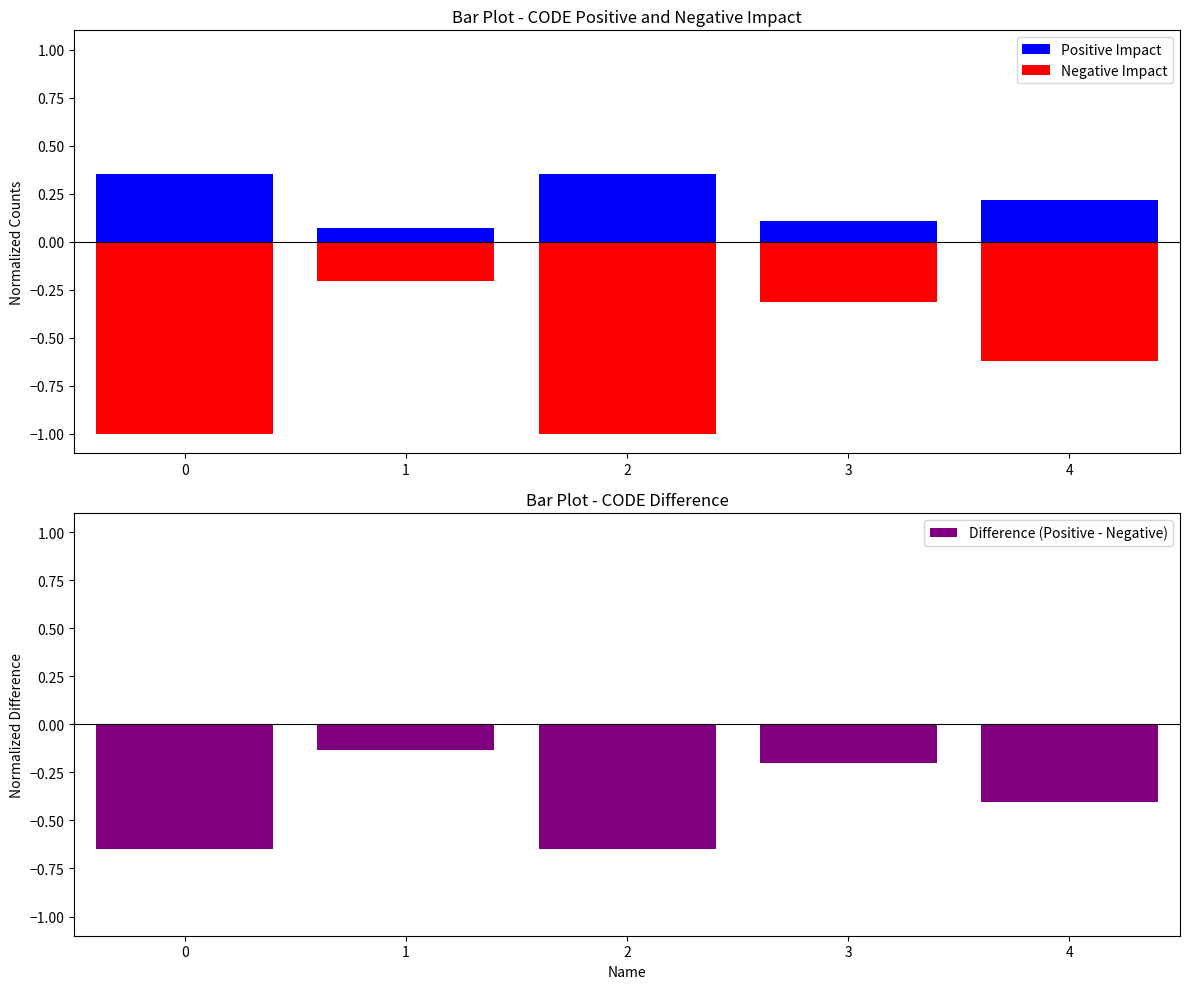

Is it true that Negative Impact equals -1.0 at 2?

True